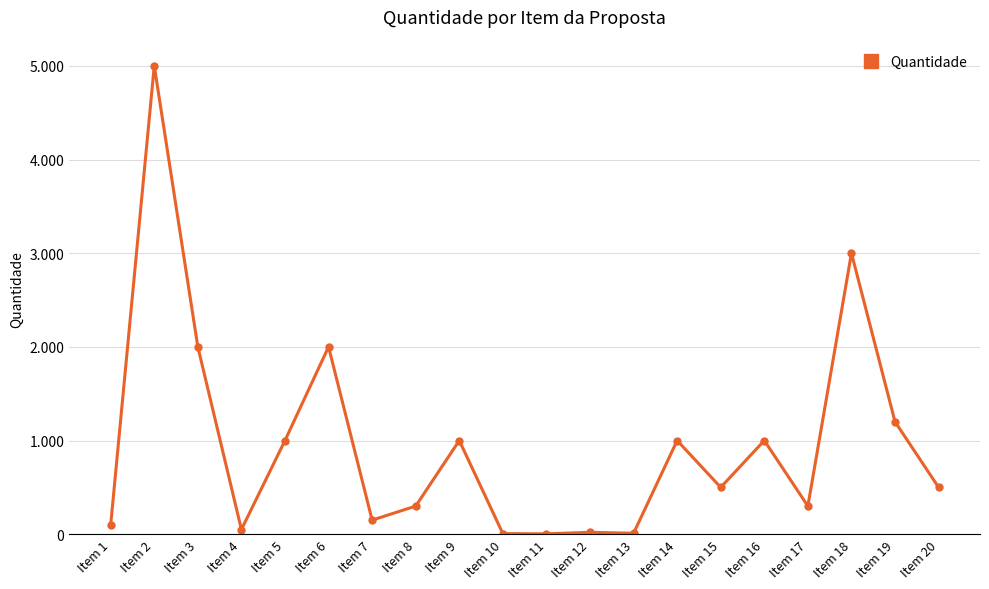

Does the chart have visible grid lines?

Yes